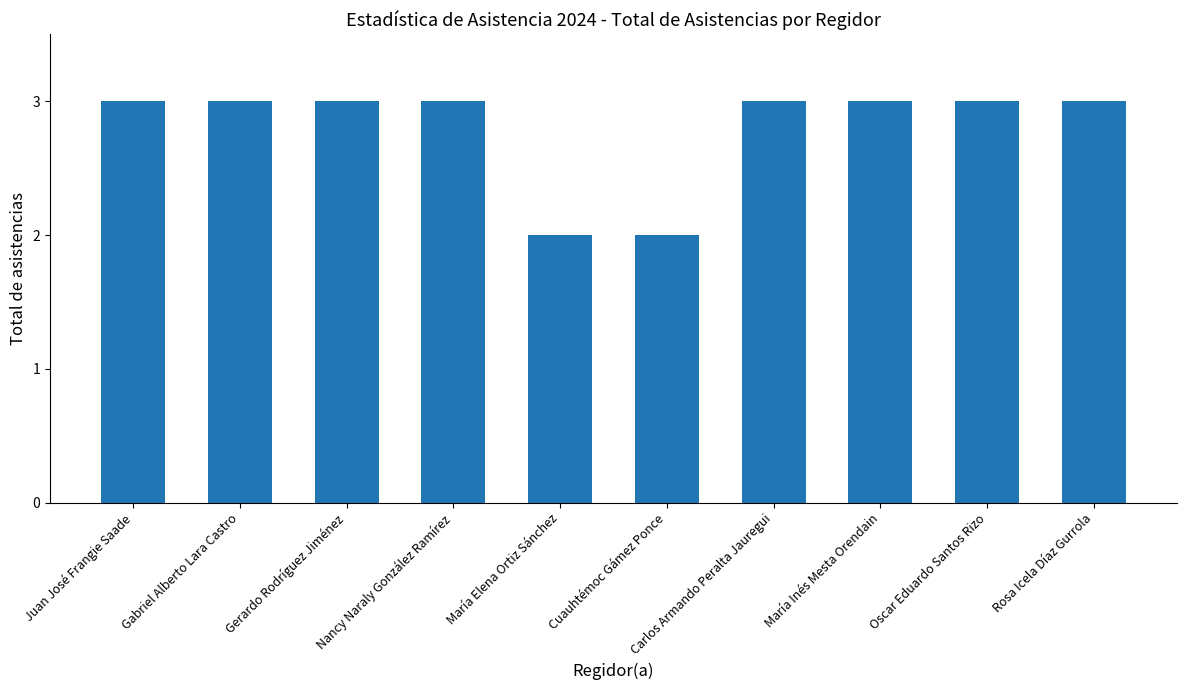

What is the greatest value displayed?

3